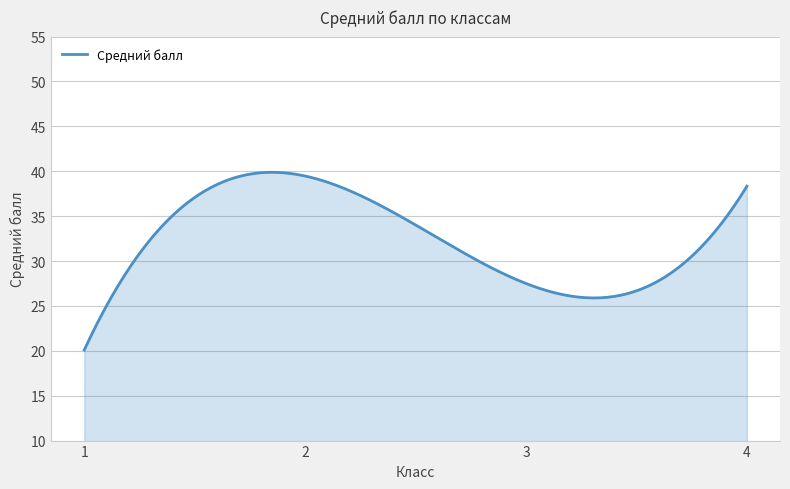

What is the smallest value displayed?

20.1